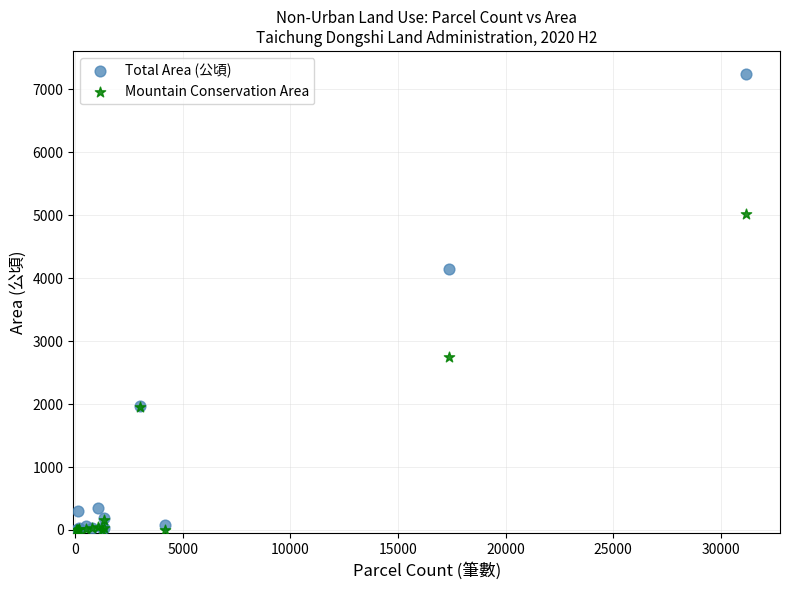

What are all the series names shown in the legend?

Total Area (公頃), Mountain Conservation Area